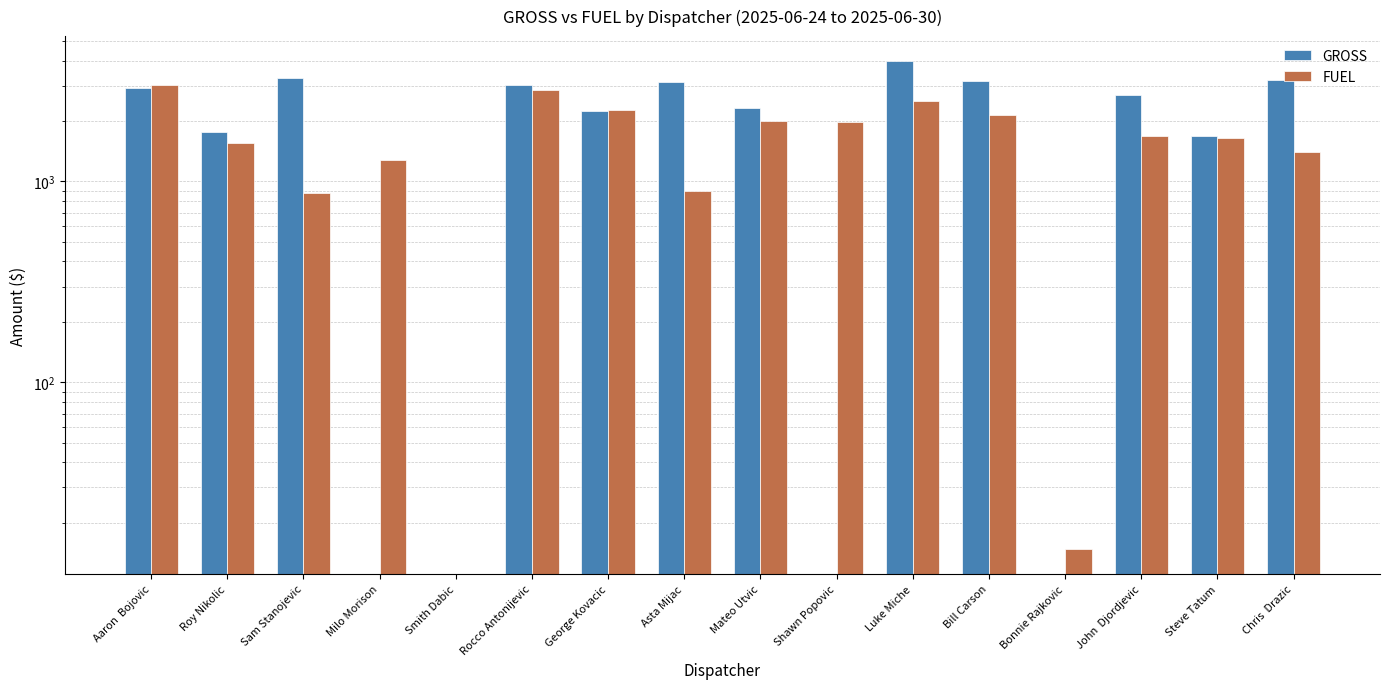

At which category does the chart reach its peak across all series?

Luke Miche